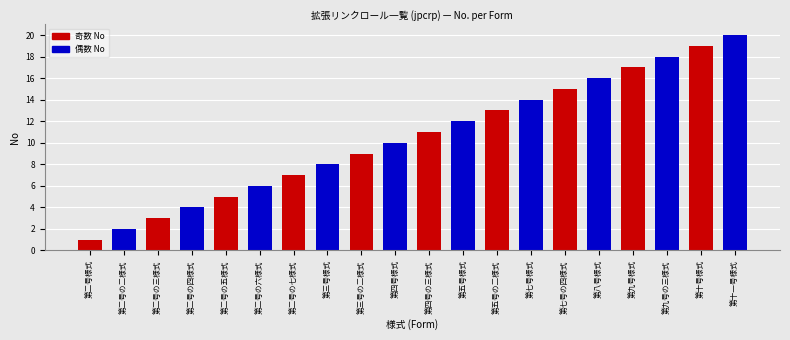

What position from the left is 第八号様式?

16